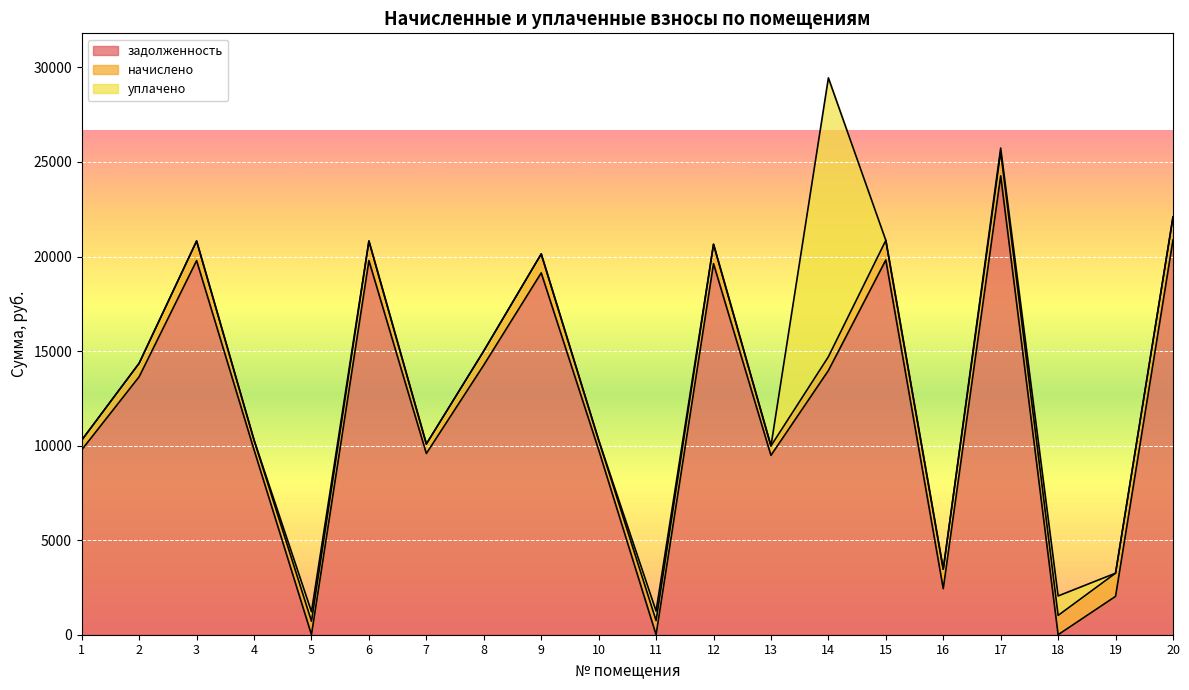

How many lines are shown in the chart?

3